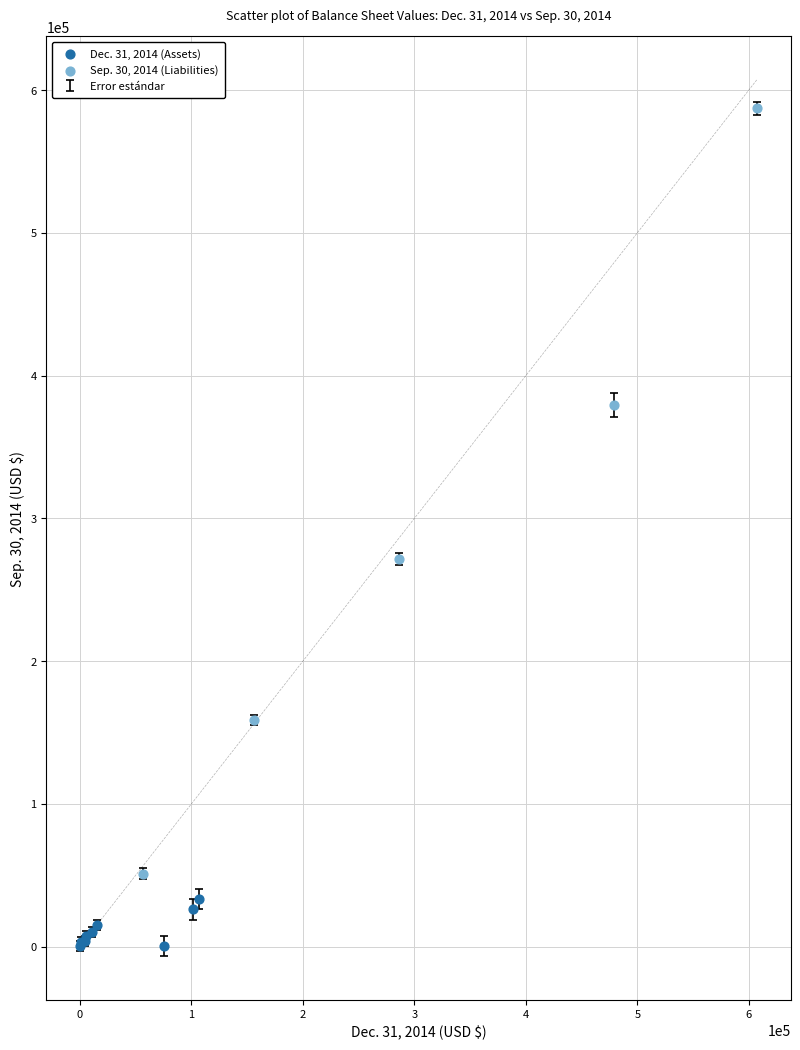

Which series has the largest Y range (max minus min)?

Sep. 30, 2014 (Liabilities)